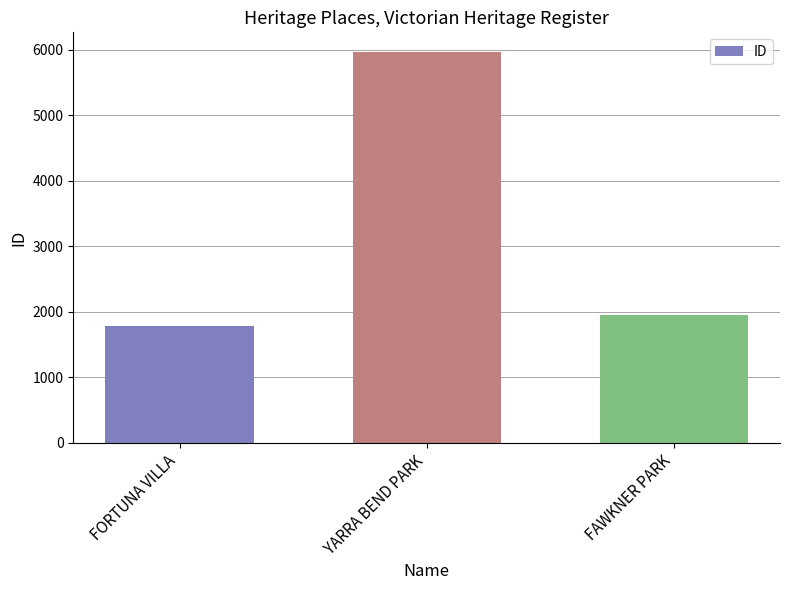

Rank the categories by value from lowest to highest.

FORTUNA VILLA, FAWKNER PARK, YARRA BEND PARK